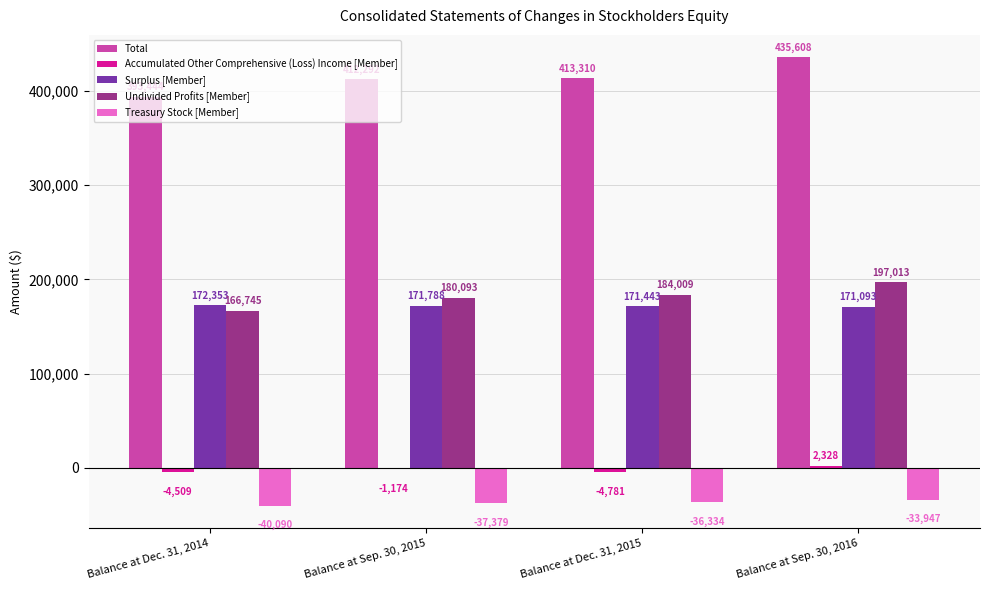

The Treasury Stock [Member] series shows -40090 at Balance at Dec. 31, 2014. True or false?

True